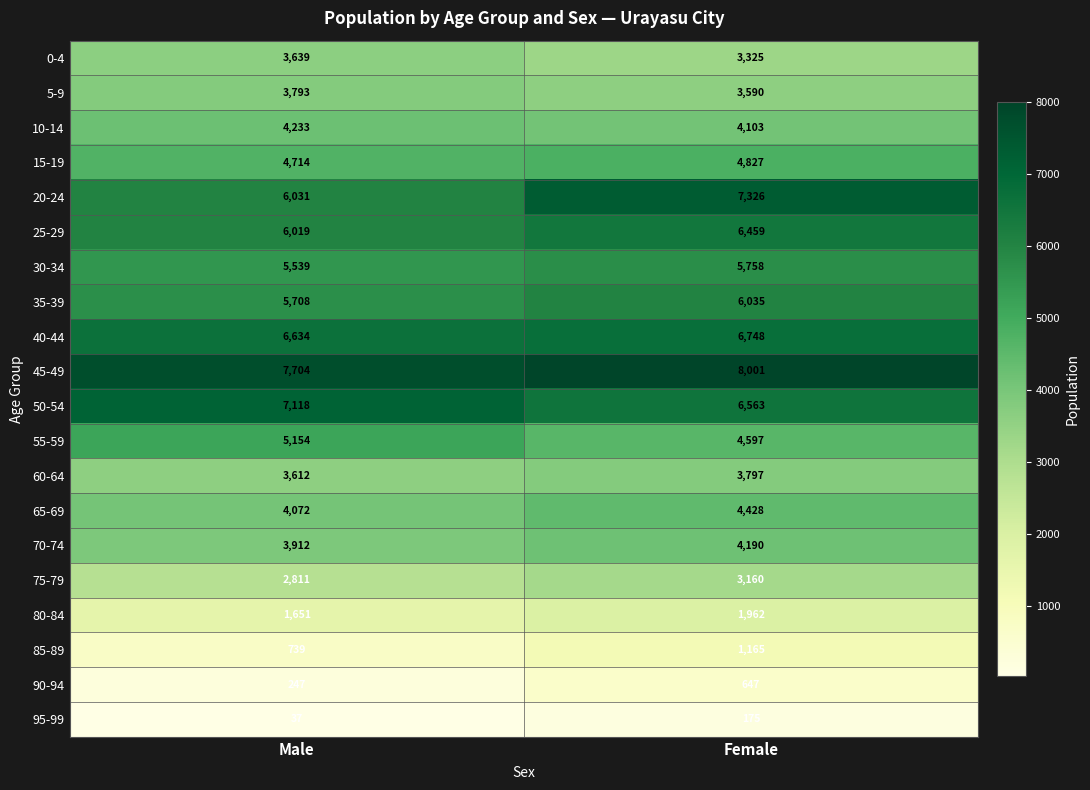

At which category does the chart reach its peak across all series?

Female